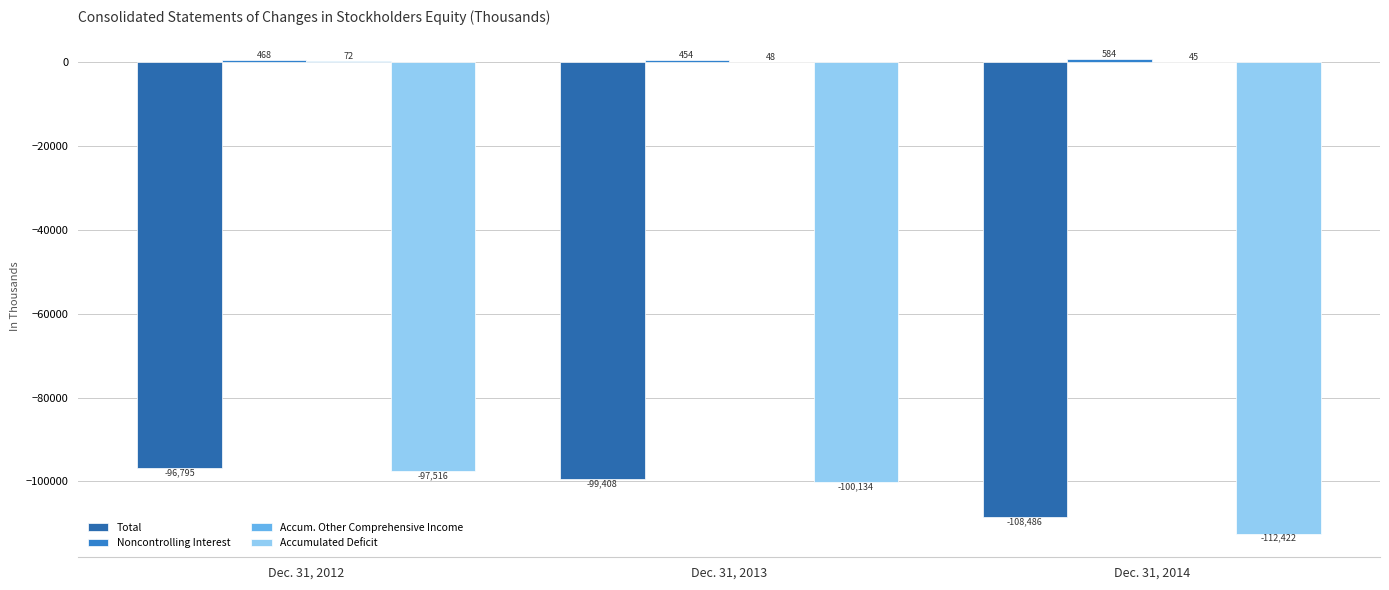

Which series has the widest spread of values?

Accumulated Deficit